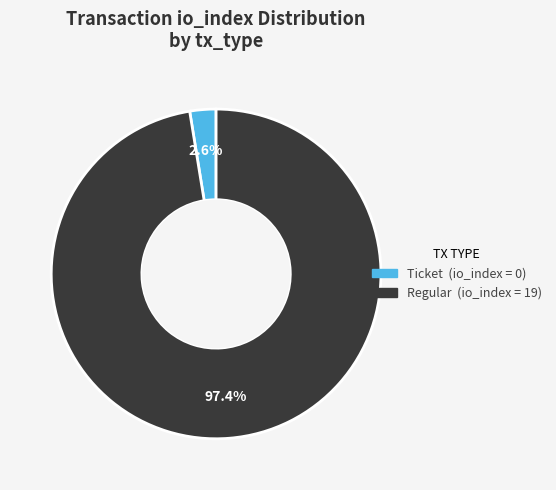

Does any single category account for the majority?

Yes